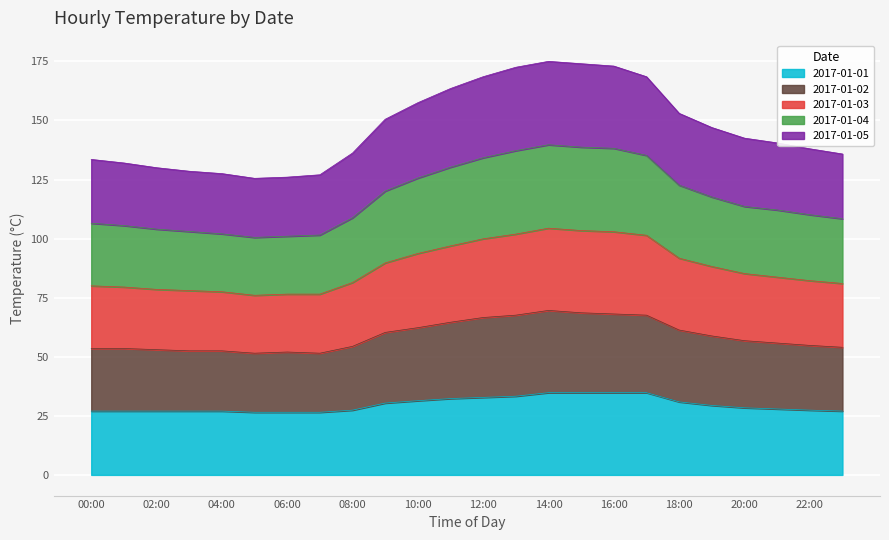

What is the label of the 1st point from the right?

23:00